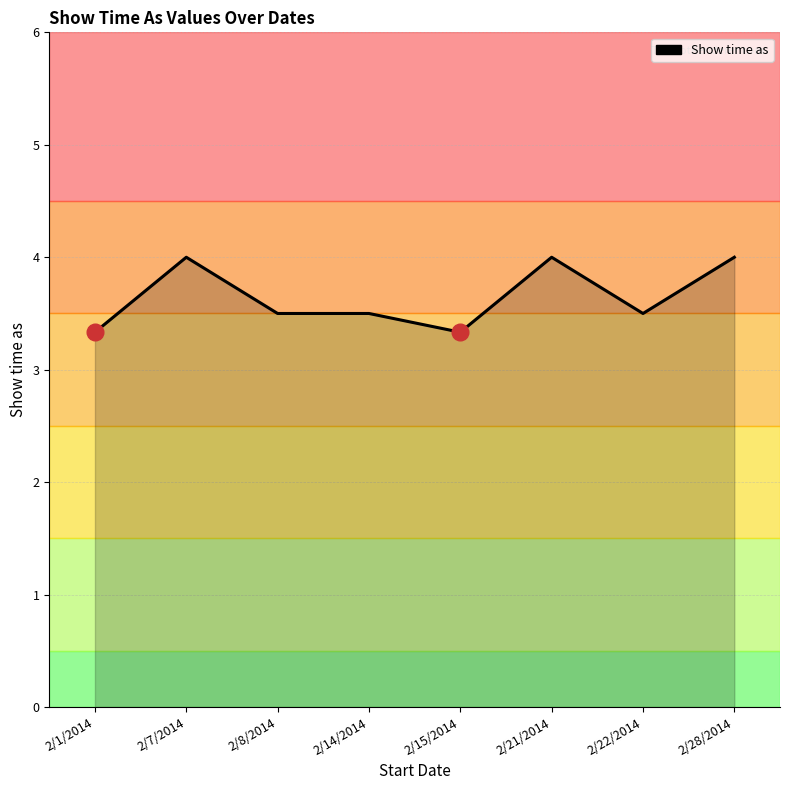

Count the number of data series in this chart.

1